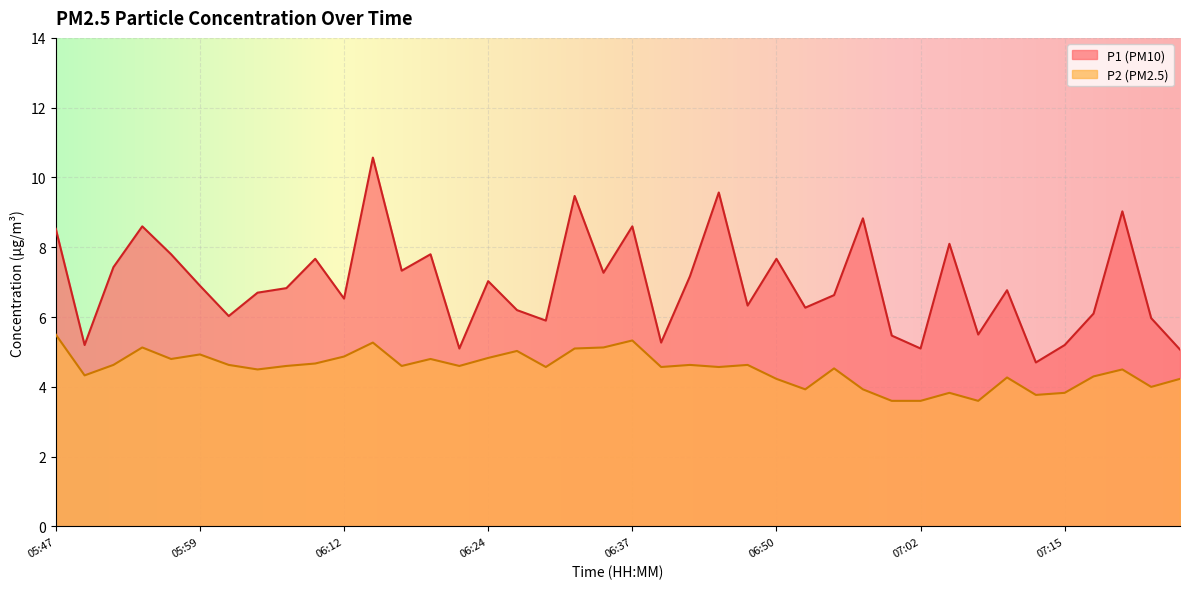

What is the difference between the P2 values at 07:20 and 06:17?

0.1